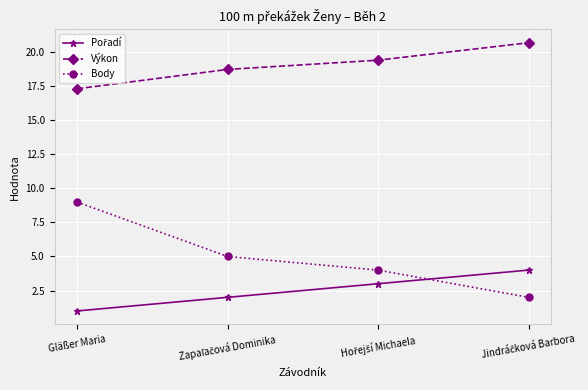

How many lines are shown in the chart?

3